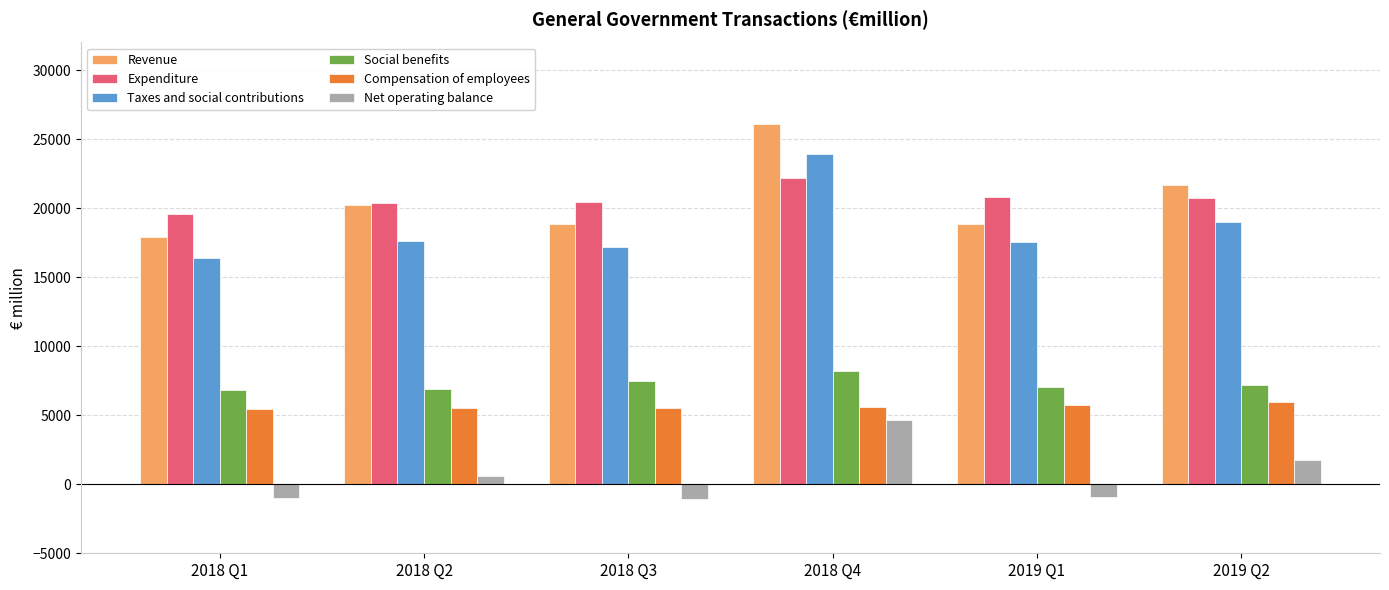

Which series changed the most between 2018 Q3 and 2018 Q4?

Revenue